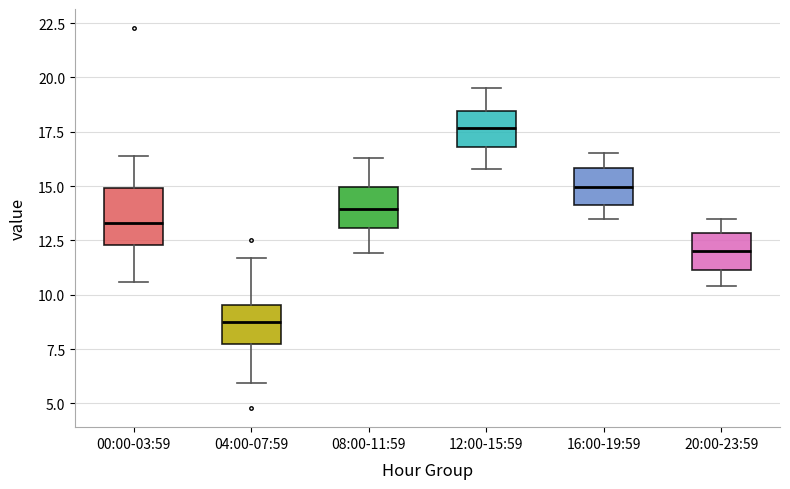

Where is the lower edge of the box for 04:00-07:59 on the y-axis? The values are not printed on the chart, so give them approximately, as read against the axis.

7.5